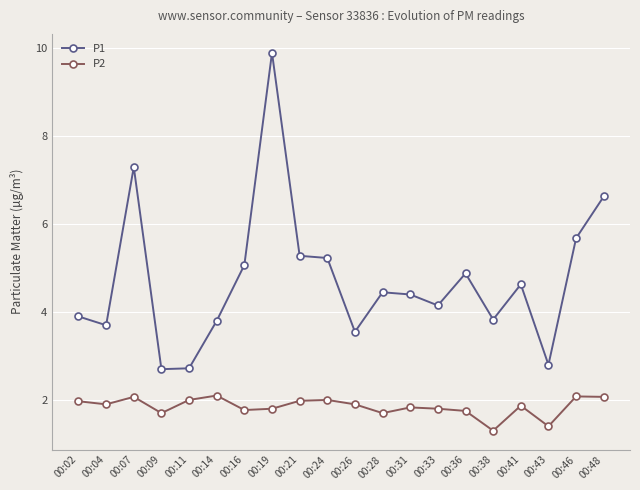

What is the spread (max minus min) of values at 00:48?

4.6